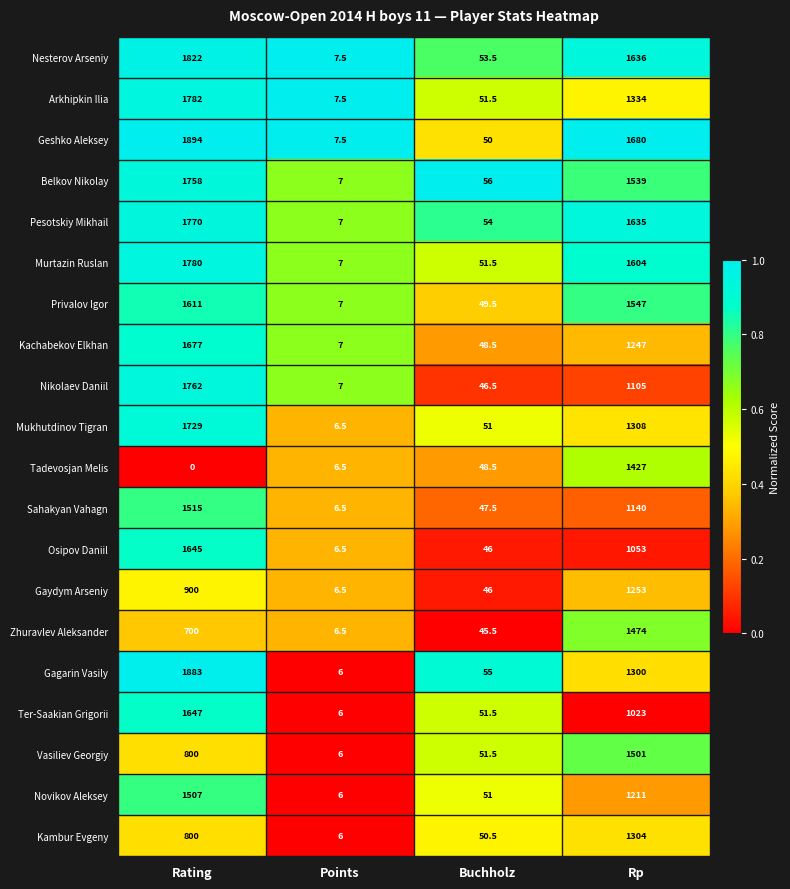

What is the highest value of the Mukhutdinov Tigran series?

1729.0